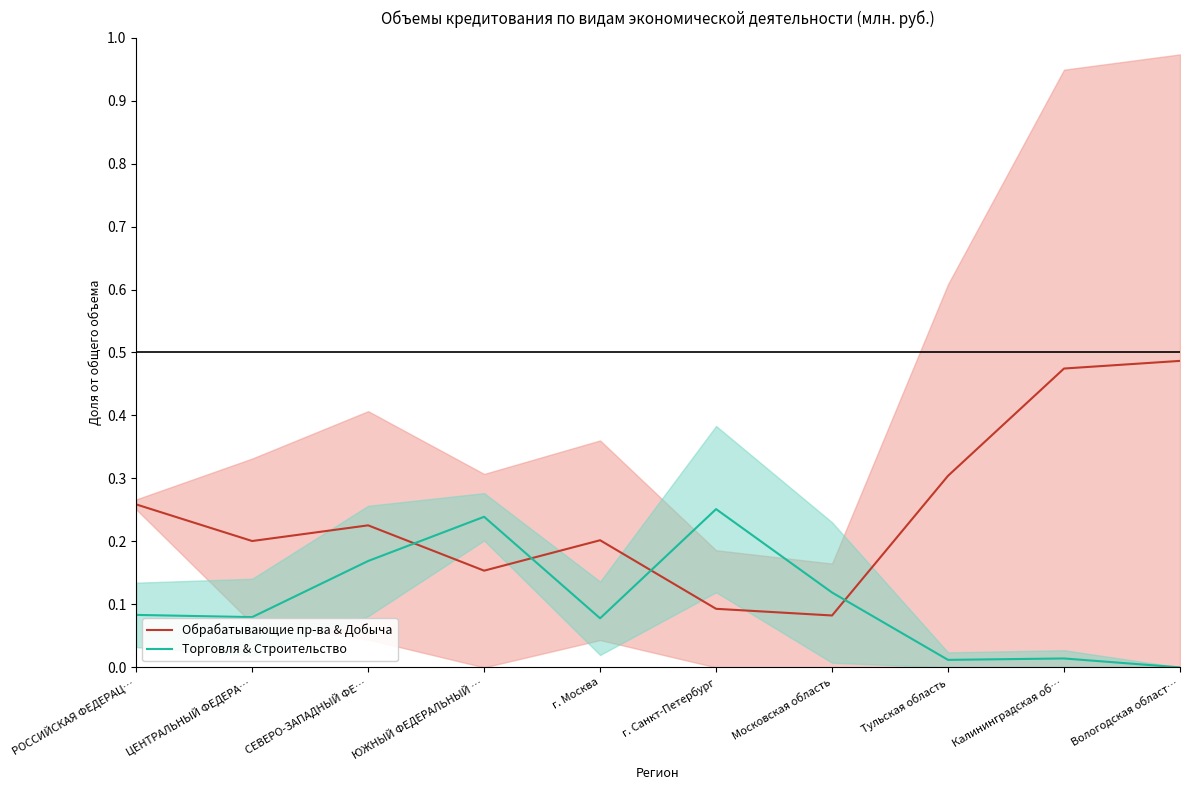

True or false: Обрабатывающие пр-ва & Добыча has more than 1 points higher than both neighbors.

True